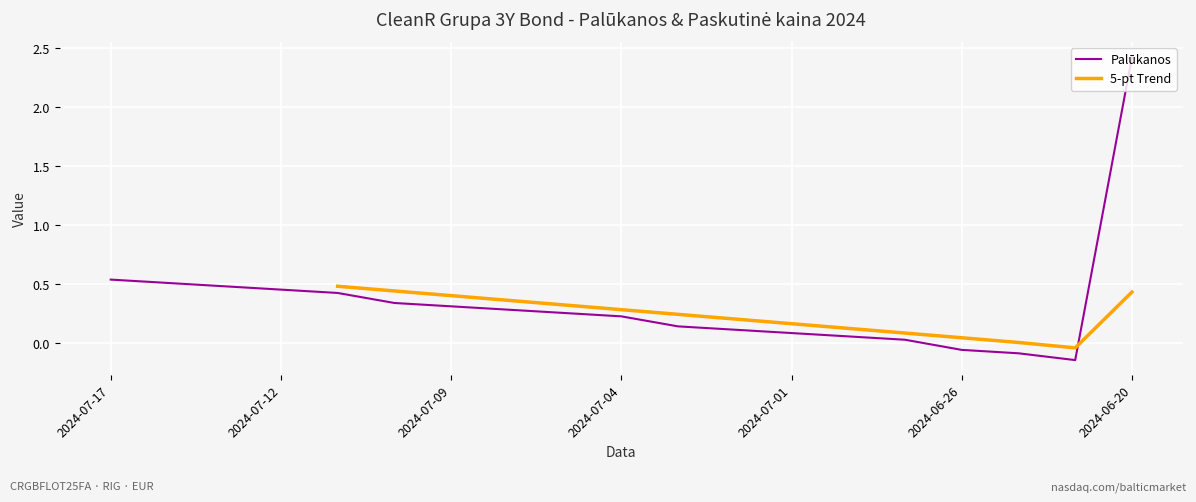

Which category has the highest value across all series?

2024-06-20